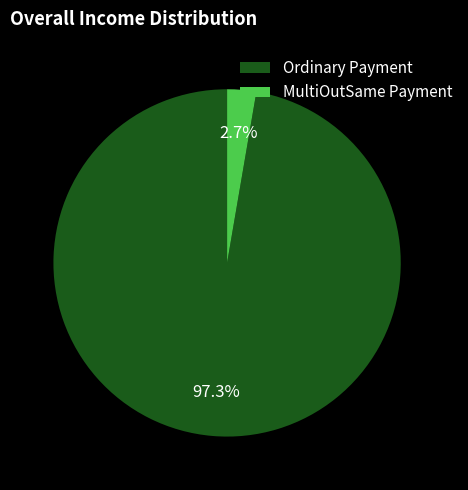

How many slices are in this pie chart?

2